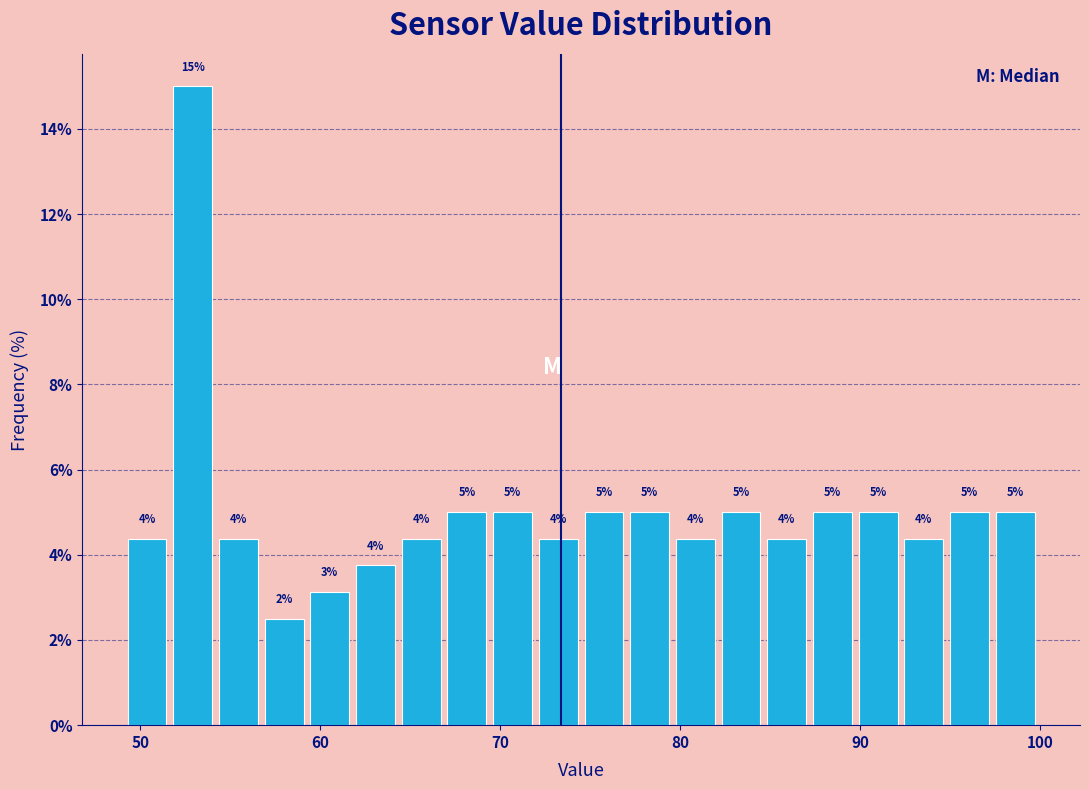

Read against the x-axis, roughly where is the centre of the tallest bar?

53